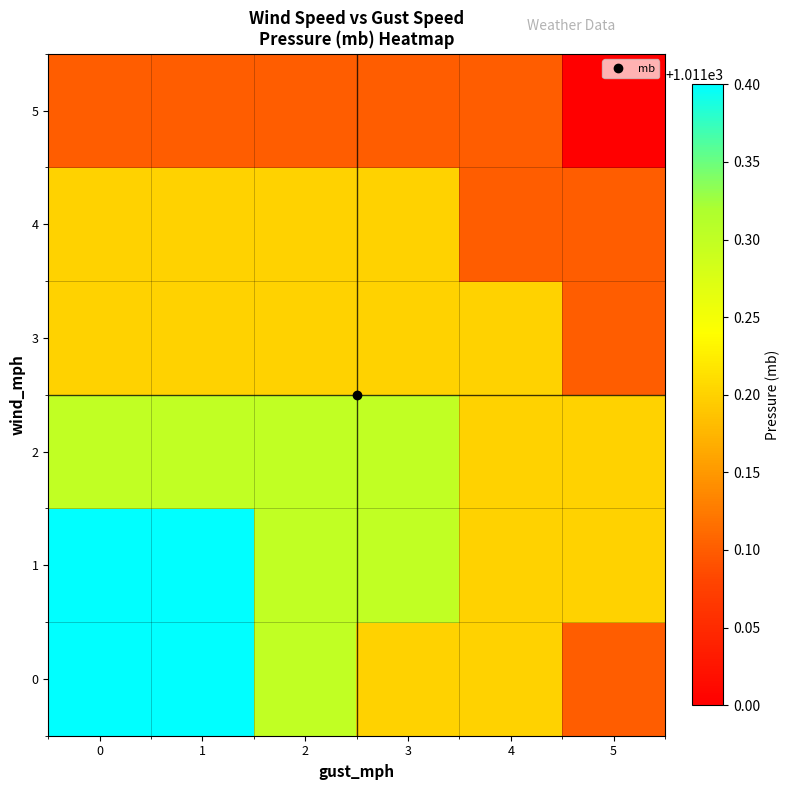

Reading right to left, list all the values displayed in this chart.

0: 5=1011.1	4=1011.2	3=1011.2	2=1011.3	1=1011.4	0=1011.4
1: 5=1011.2	4=1011.2	3=1011.3	2=1011.3	1=1011.4	0=1011.4
2: 5=1011.2	4=1011.2	3=1011.3	2=1011.3	1=1011.3	0=1011.3
3: 5=1011.1	4=1011.2	3=1011.2	2=1011.2	1=1011.2	0=1011.2
4: 5=1011.1	4=1011.1	3=1011.2	2=1011.2	1=1011.2	0=1011.2
5: 5=1011.0	4=1011.1	3=1011.1	2=1011.1	1=1011.1	0=1011.1